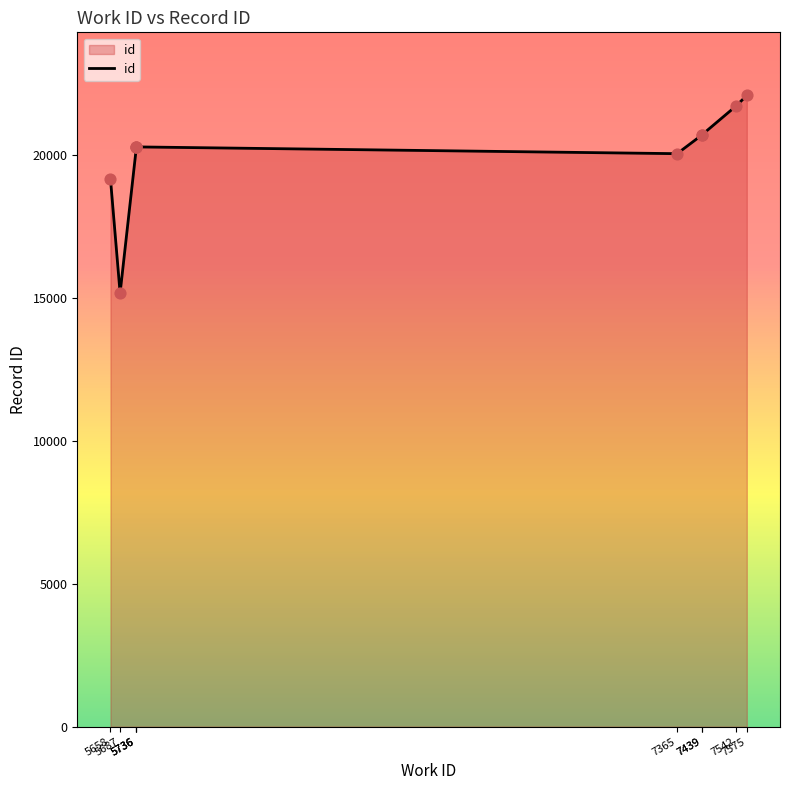

What is the ratio of the value at 5736 to the value at 5736?

1.0